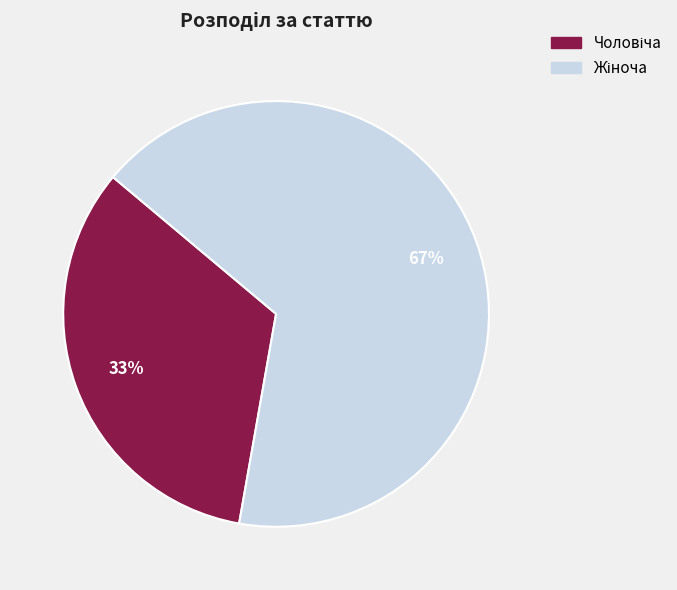

Does any single category account for the majority?

Yes